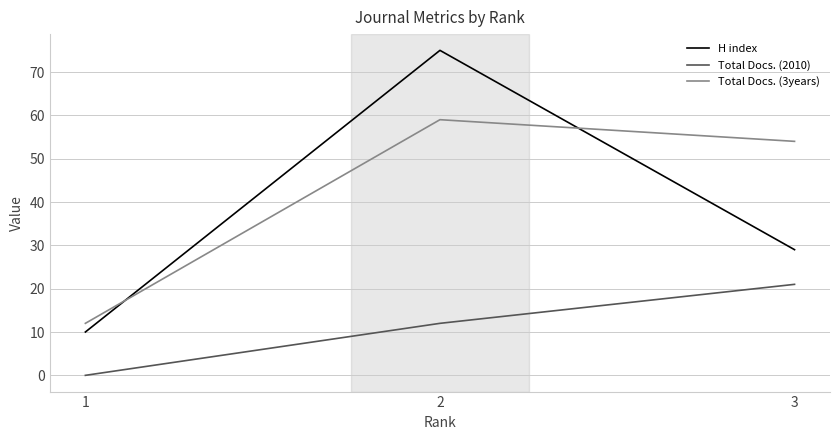

At which label is Total Docs. (2010) closest to 10?

2